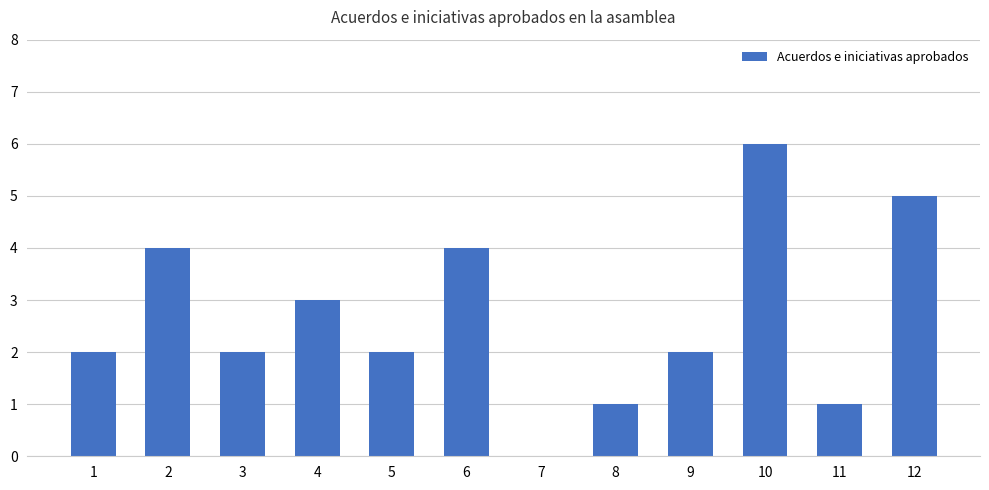

The chart shows a value of 3 at 5. True or false?

False